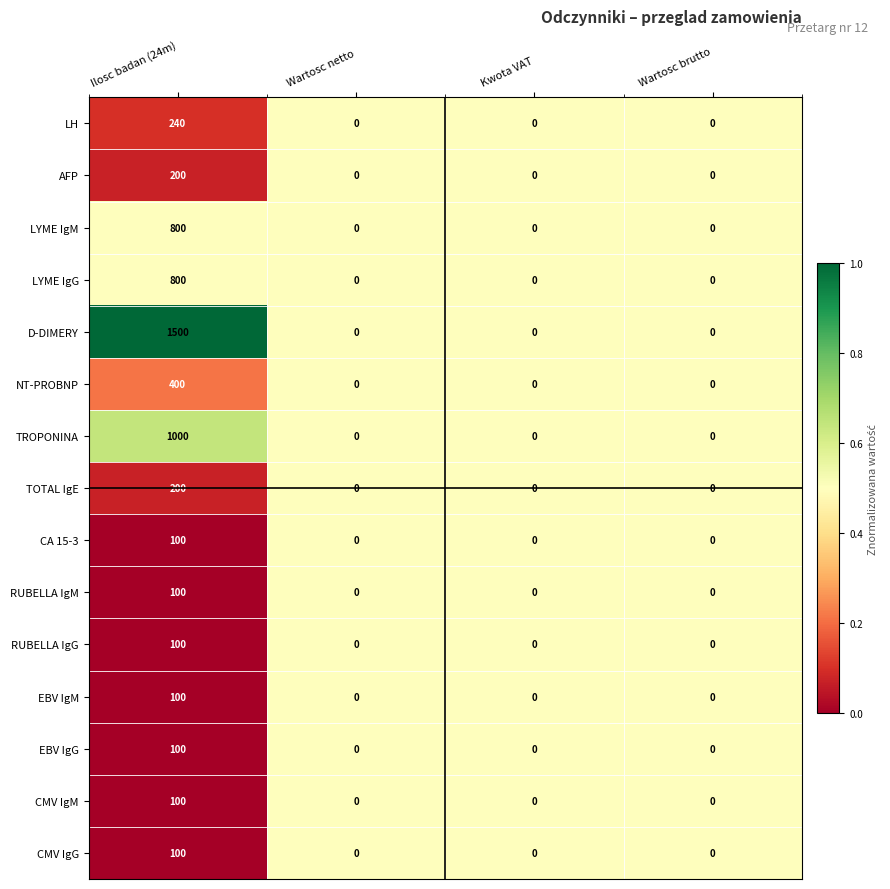

What is the average value of the TOTAL IgE series?

50